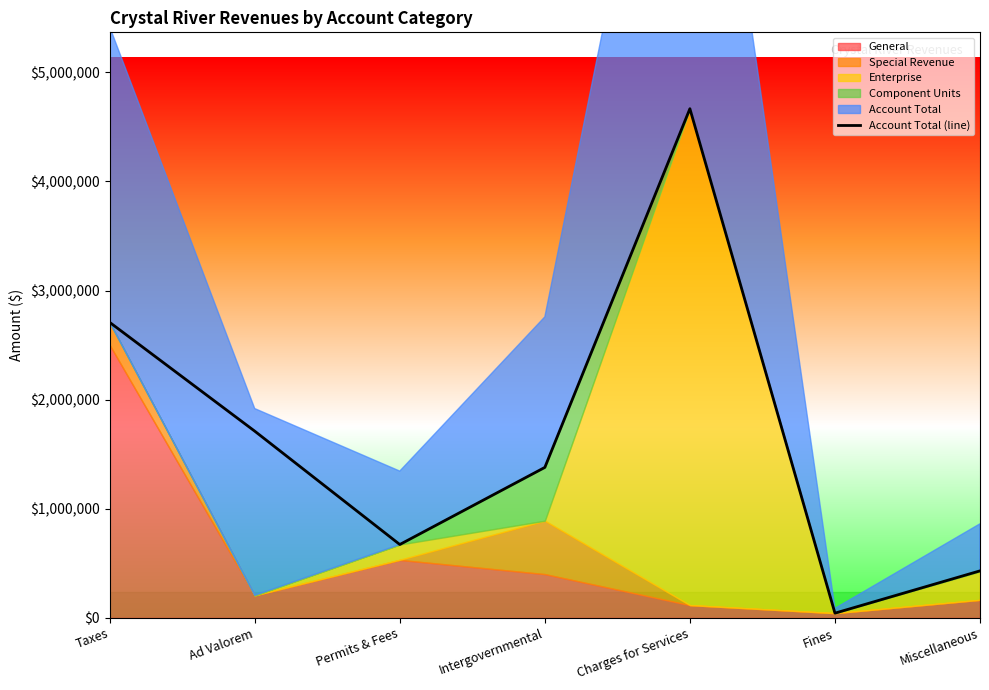

Read the value at Permits & Fees.

672656